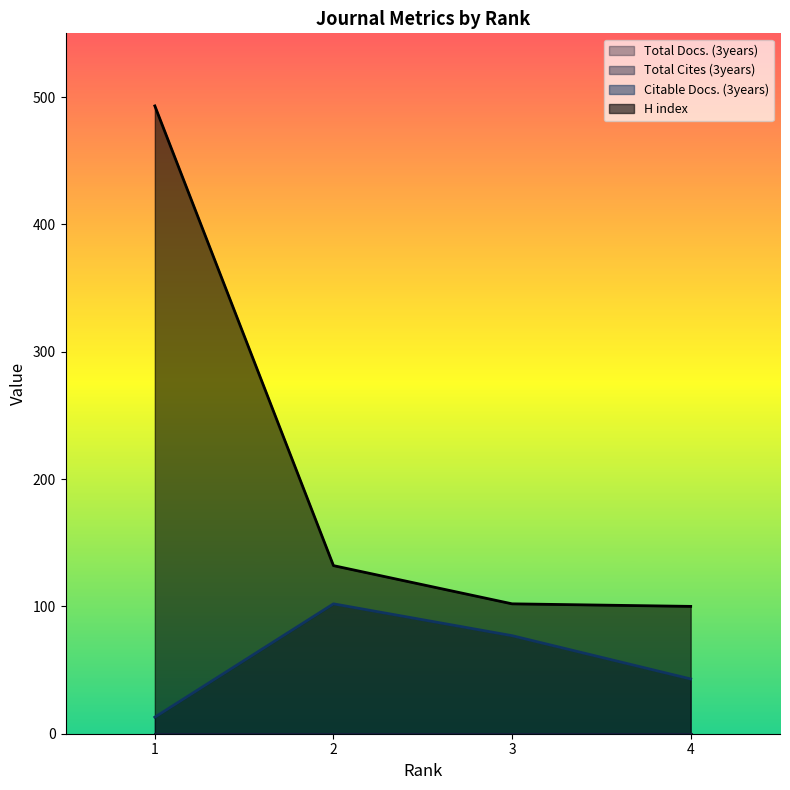

What is the sum of all H index values?

827